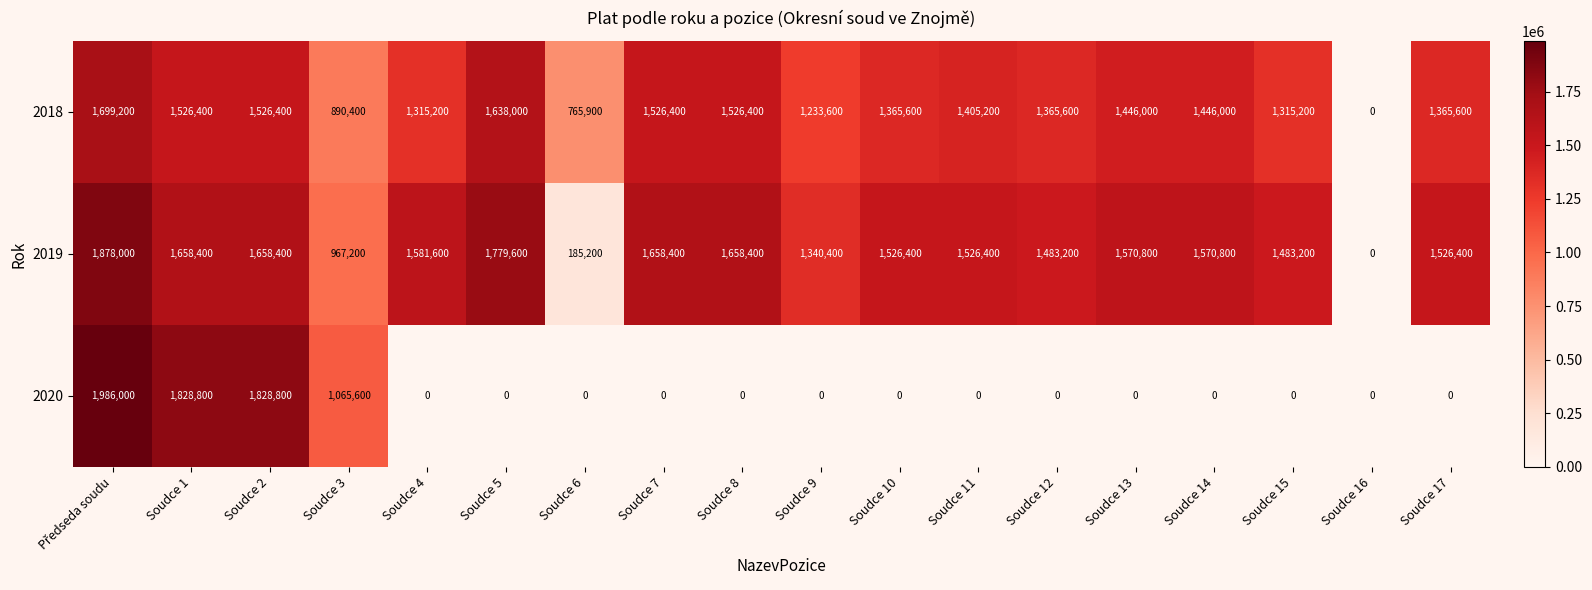

The 2020 series shows 0 at Soudce 7. True or false?

True